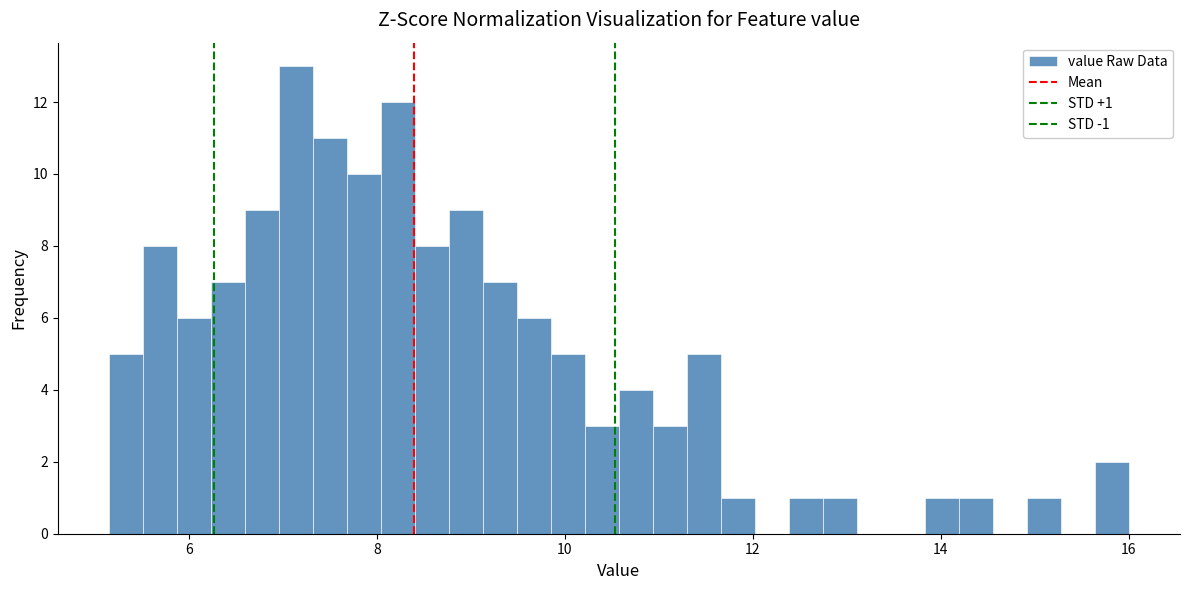

Around what value on the x-axis is the tallest bar? Give the approximate position of its centre, as read against the axis.

7.2